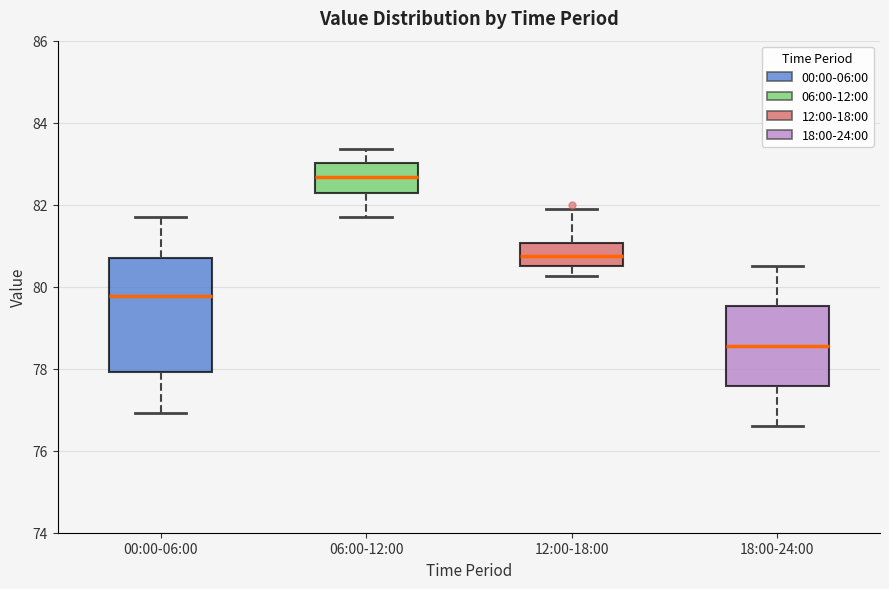

Which box has the lowest median line?

18:00-24:00